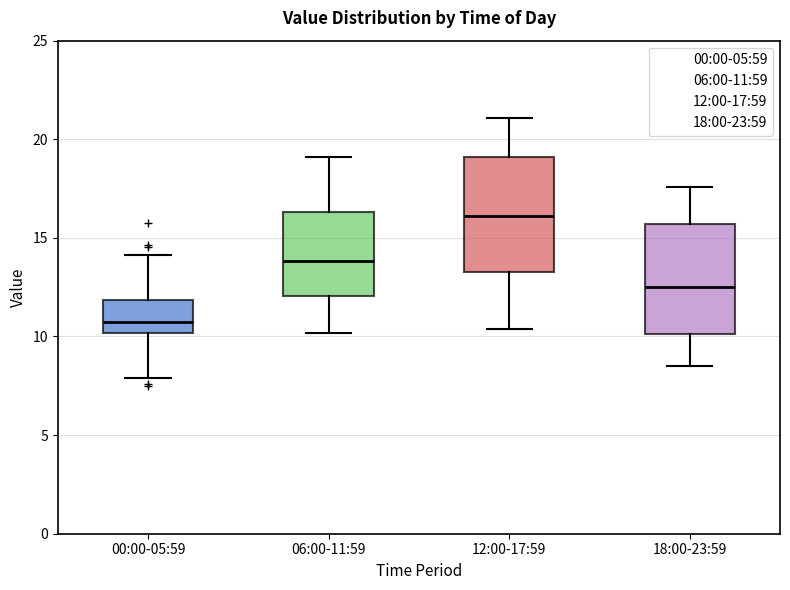

Which box's median line is the highest?

12:00-17:59